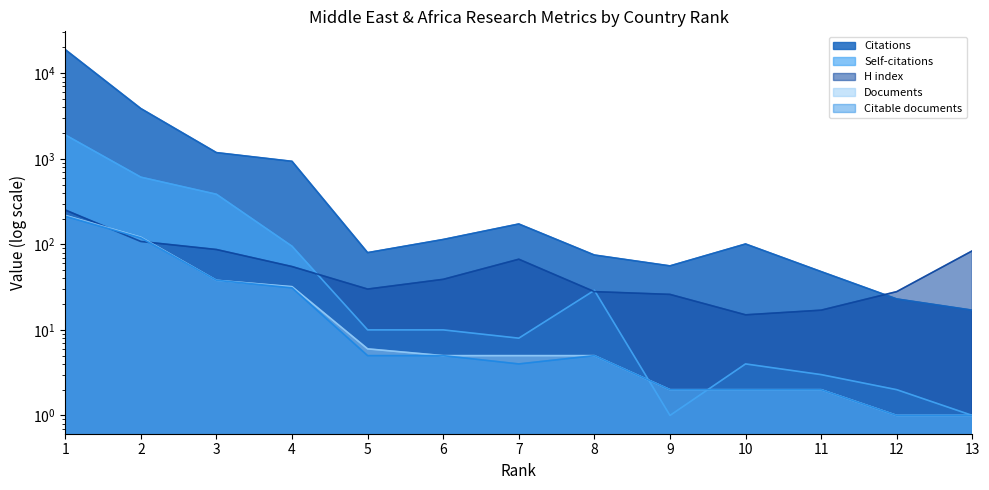

Which series has the largest total across all categories?

Citations